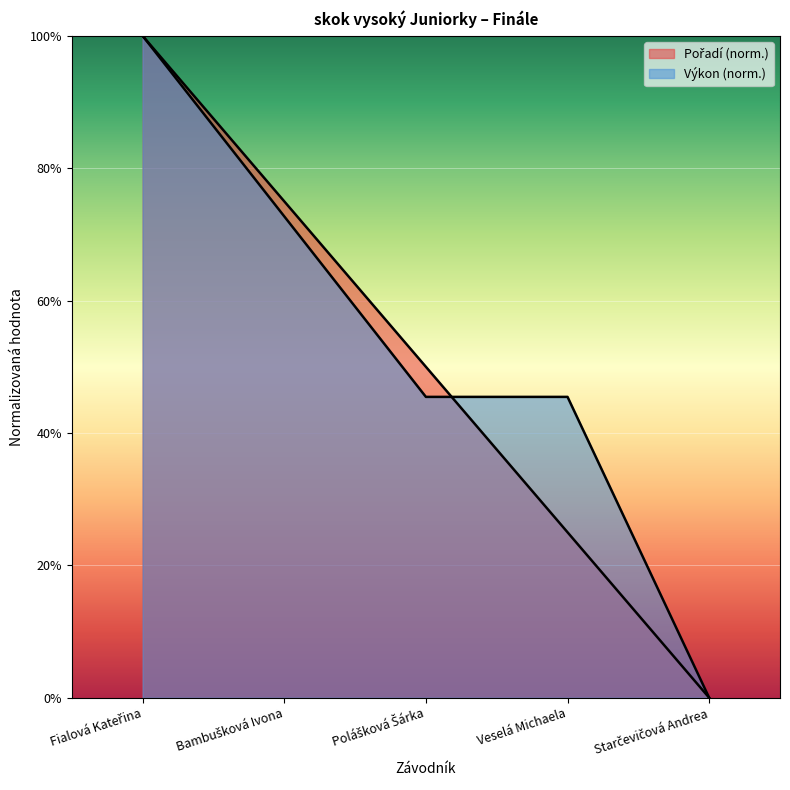

How many times do Pořadí and Výkon cross each other?

2